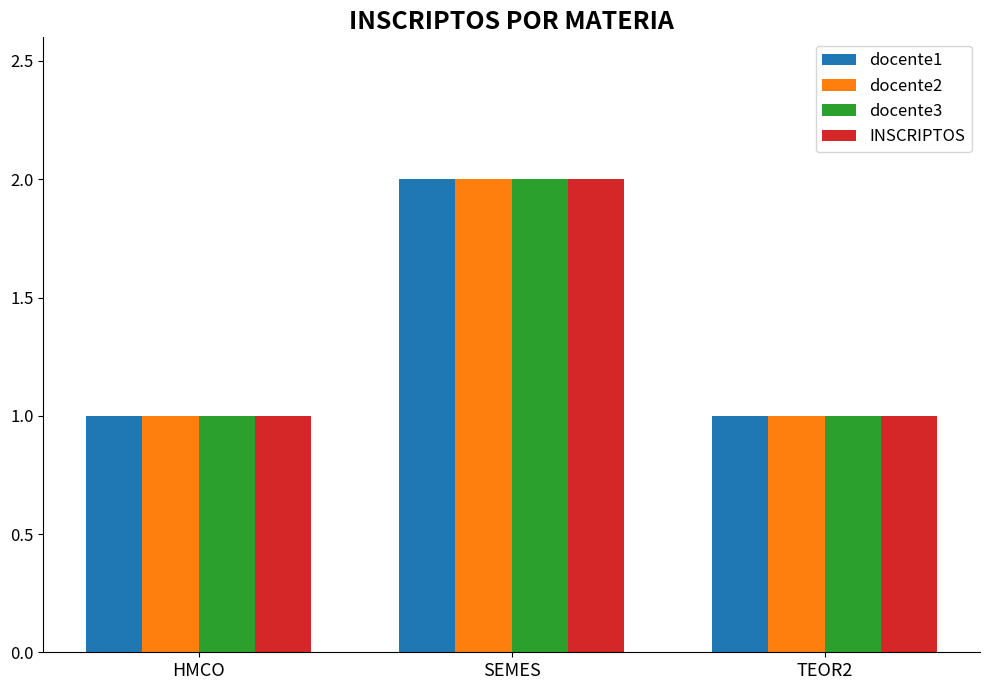

Is the value of INSCRIPTOS at TEOR2 greater than the value of docente3 at SEMES?

No